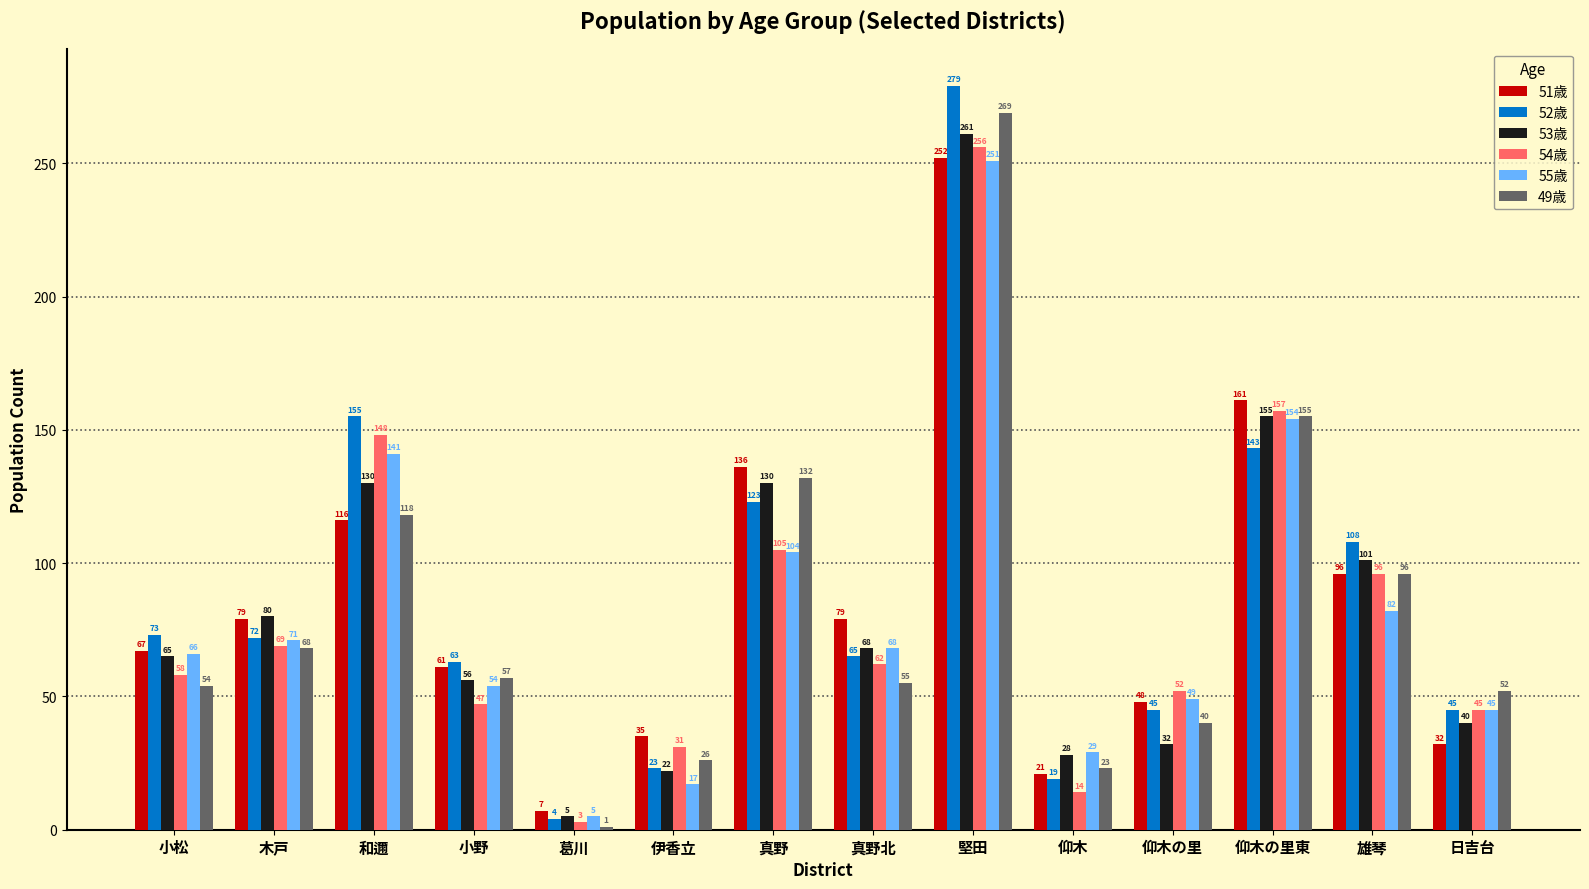

What value does the 49歳 series have at 和邇, to the nearest 5?

120